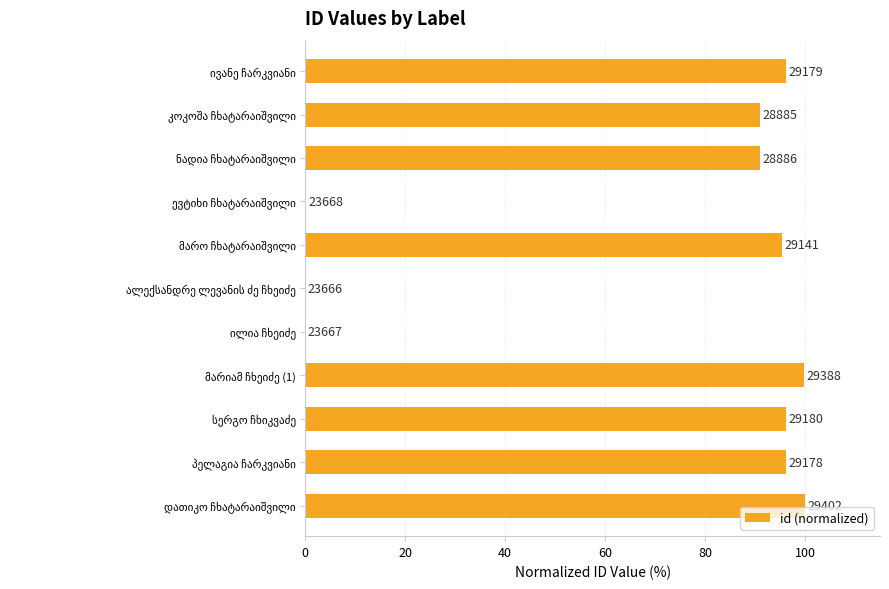

Are the bars horizontal?

Yes